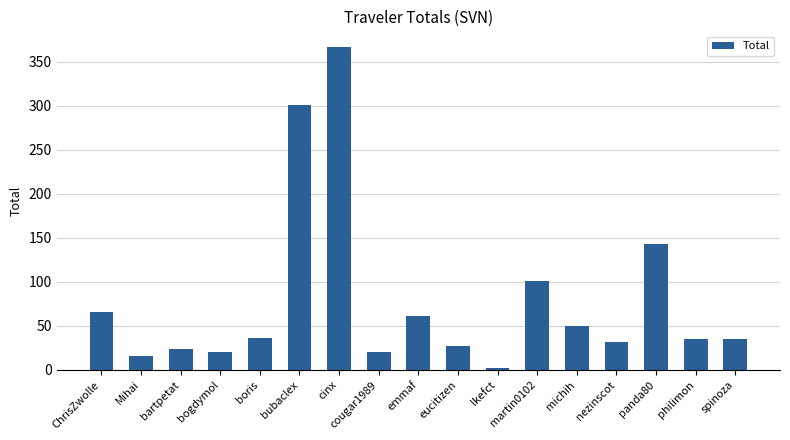

How many values are below 35?

7